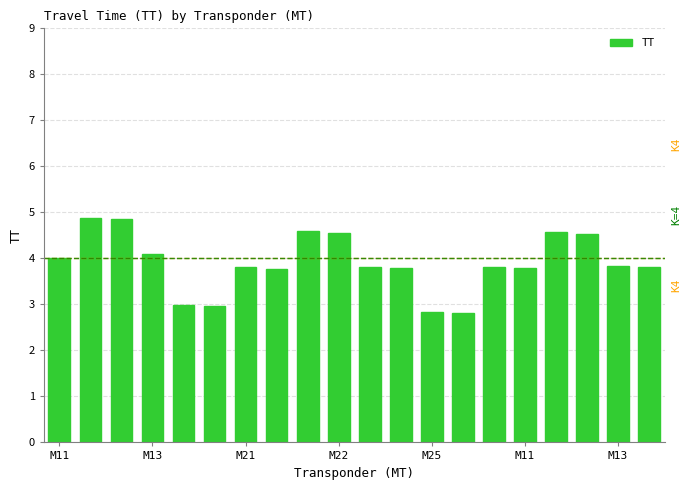

Does the chart contain stacked bars?

No